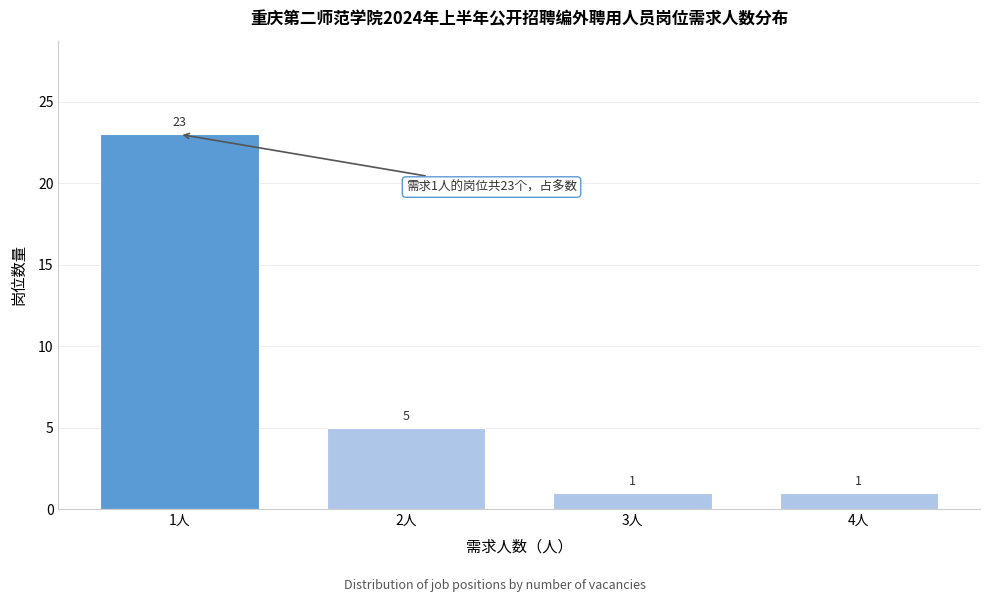

Reading left to right, list all the values displayed in this chart.

1人=23	2人=5	3人=1	4人=1